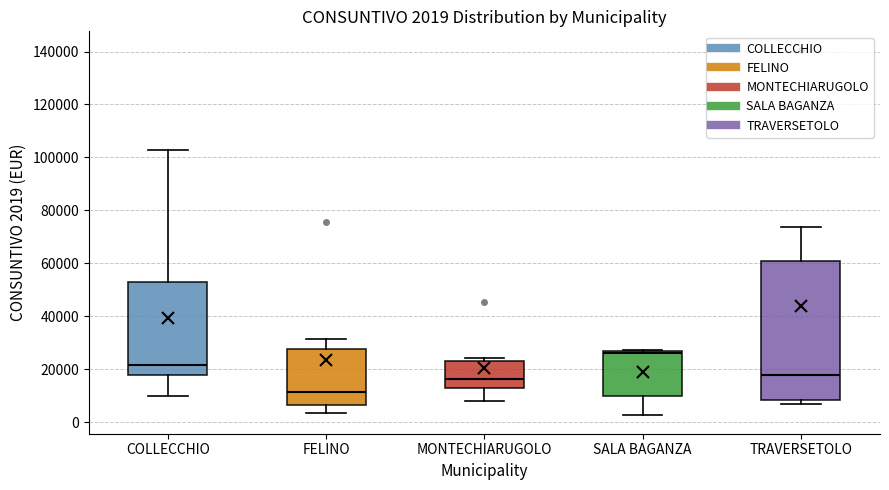

Comparing the boxes themselves (not the whiskers), which one is the tallest?

TRAVERSETOLO